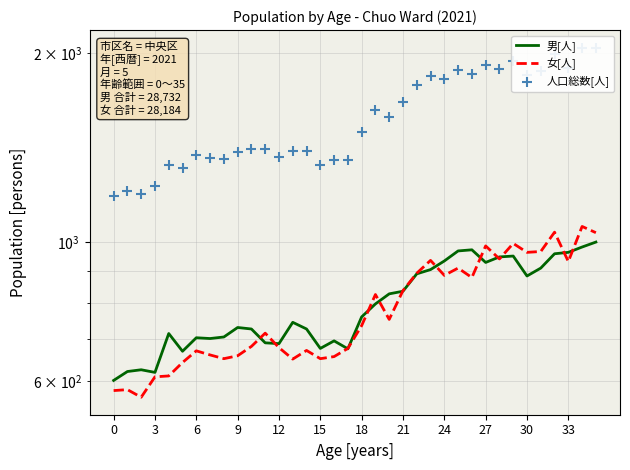

Which series has the largest Y range (max minus min)?

人口総数[人]